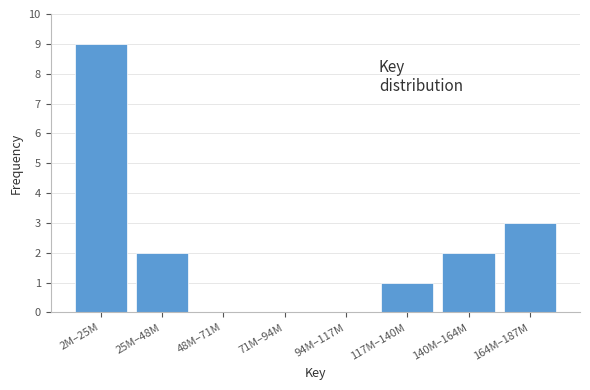

Reading left to right, extract all data points from this chart.

2M–25M=9	25M–48M=2	48M–71M=0	71M–94M=0	94M–117M=0	117M–140M=1	140M–164M=2	164M–187M=3